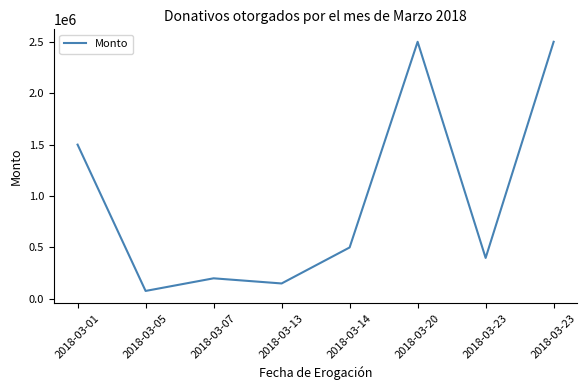

Reading left to right, list all the values displayed in this chart.

1500000.0	77272.7	200000.0	150000.0	500000.0	2500000.0	398185.0	2500000.0